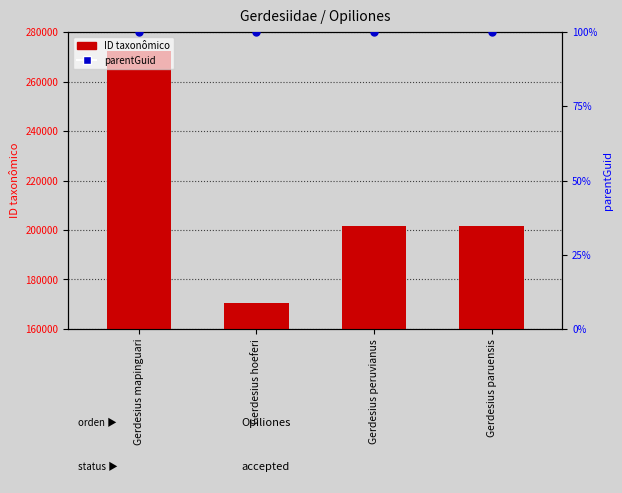

What is the total value across all series at Gerdesius mapinguari?

272309